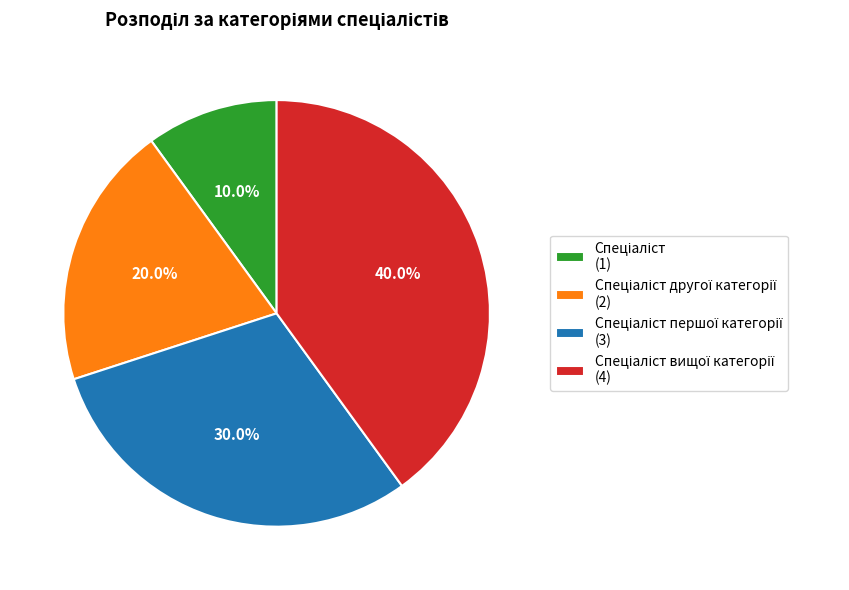

Is there a majority slice in this chart?

No